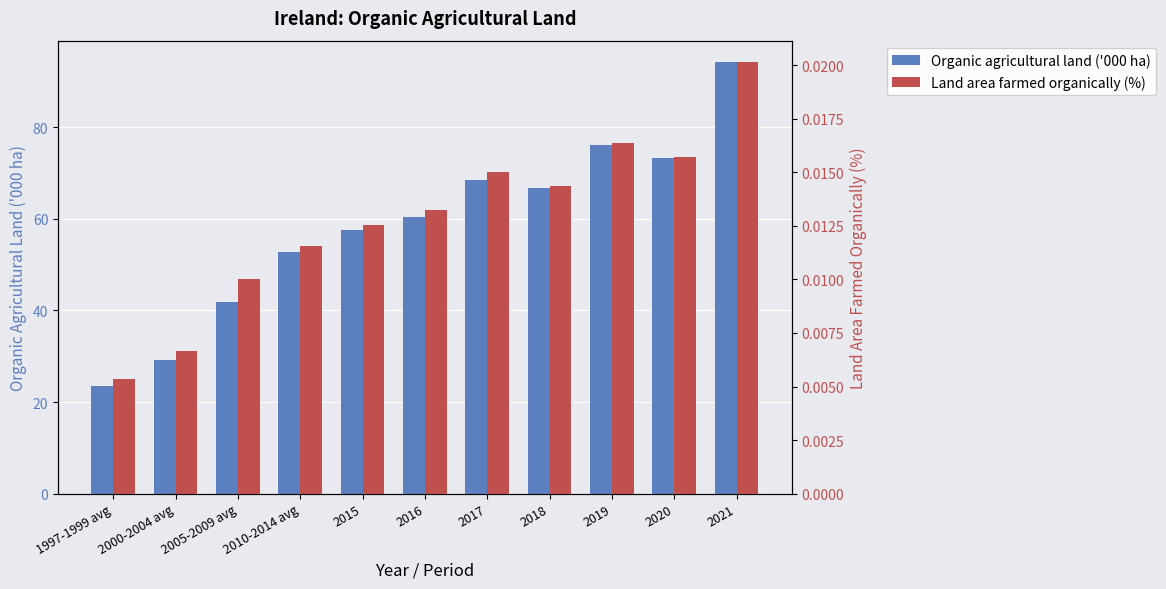

Which label corresponds to the smallest value in the chart?

1997-1999 avg